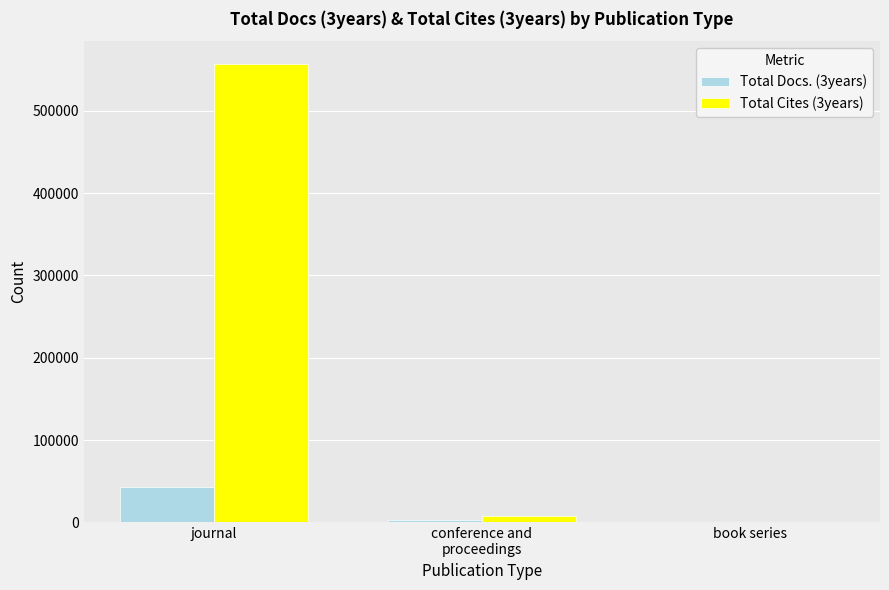

Reading left to right, transcribe all the data shown in this chart.

Total Docs. (3years): 42416	3042	29
Total Cites (3years): 556879	8027	802